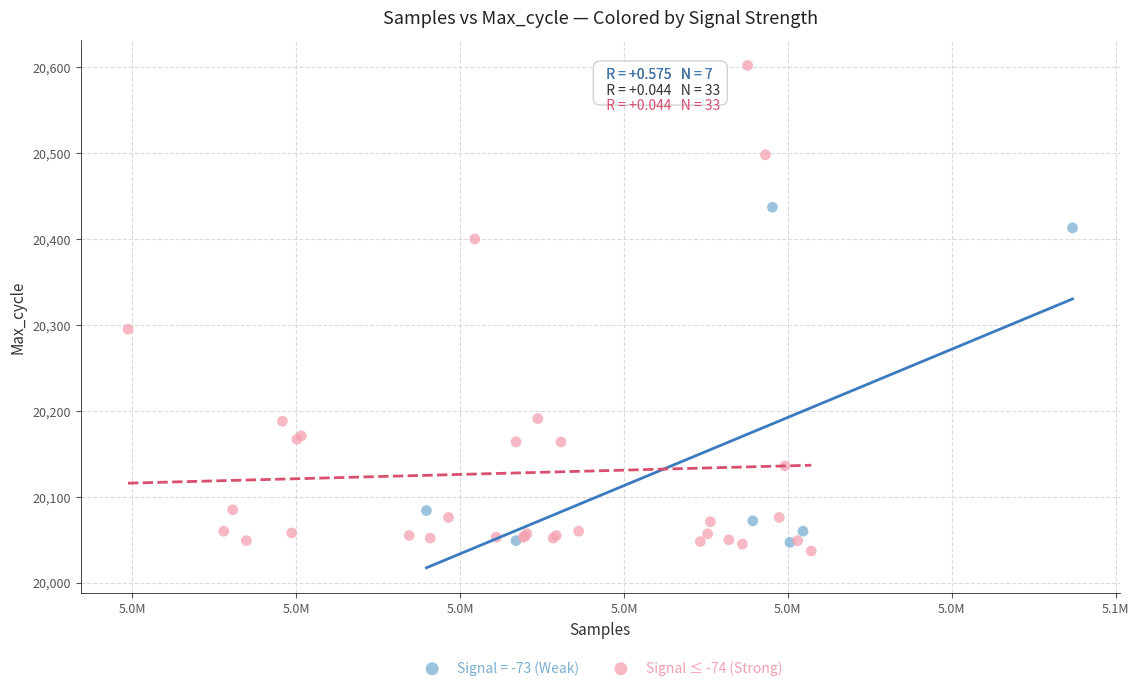

Which series reaches the maximum Y coordinate?

Signal ≤ -74 (Strong)